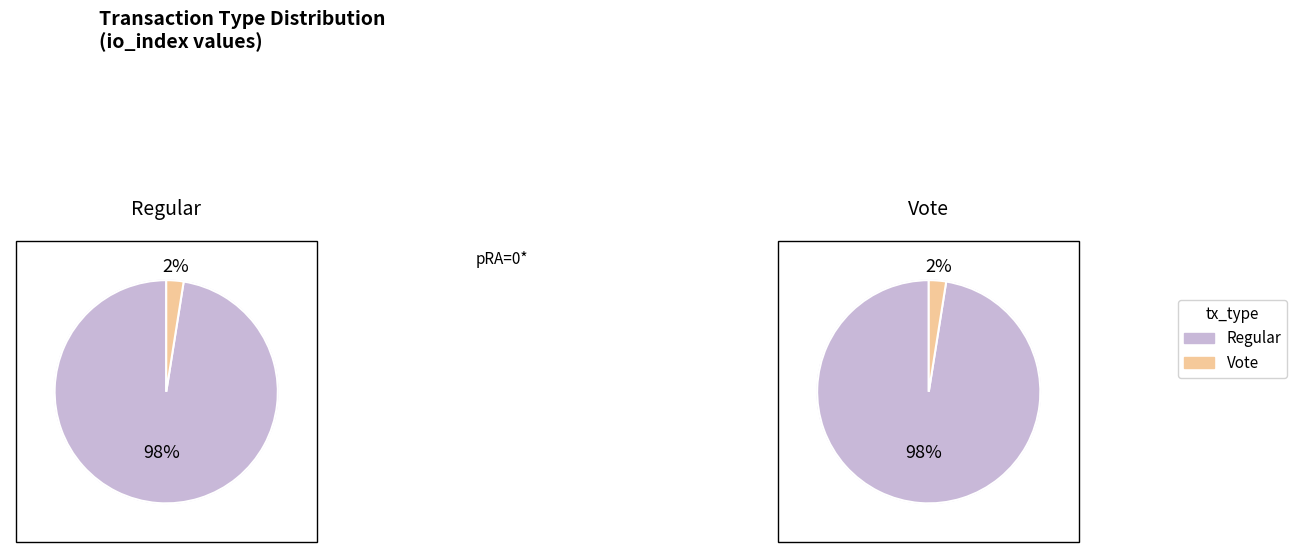

Is it true that Regular (io_index=78) is 98% of the pie?

True